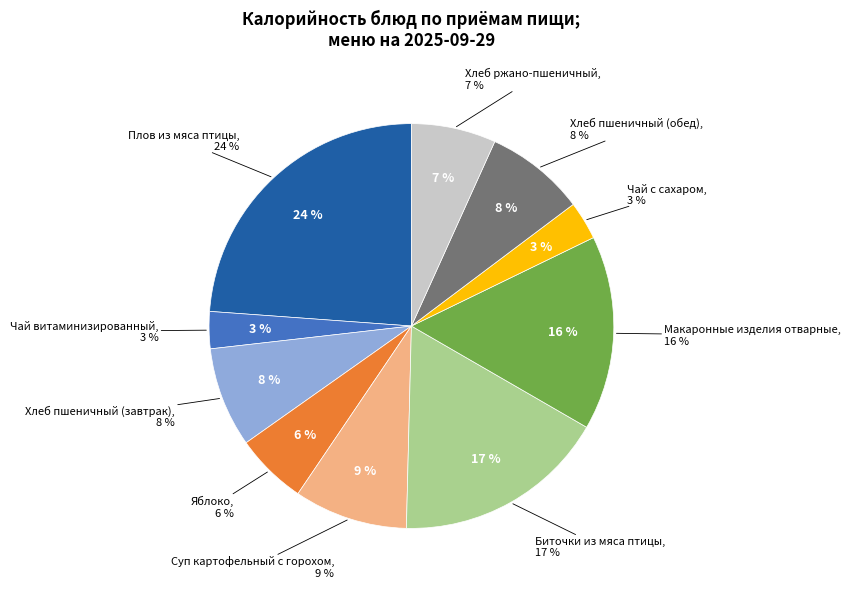

Is it true that Плов из мяса птицы is 36% of the pie?

False